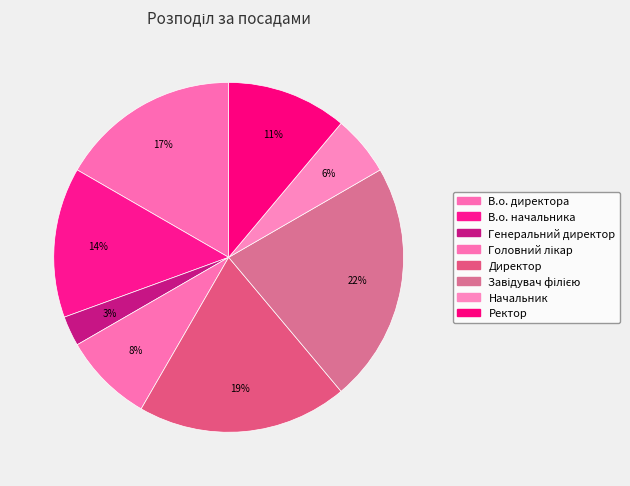

Is it true that Ректор is 1% of the pie?

False